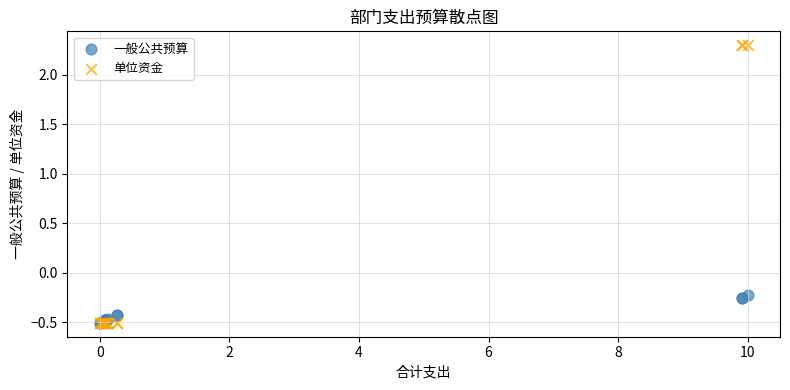

Which series has the largest Y range (max minus min)?

单位资金